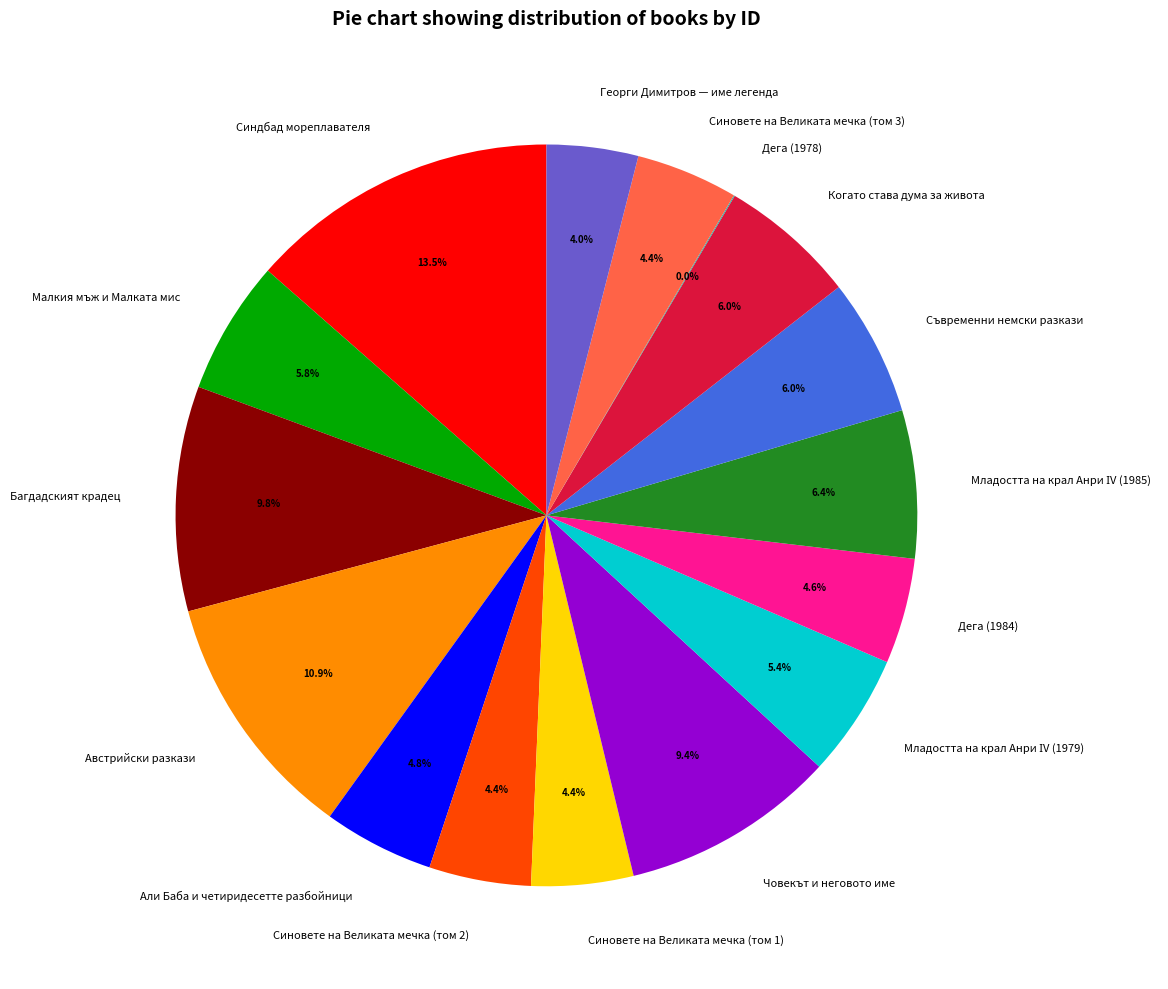

Is it true that Дега (1984) is 5% of the pie?

True